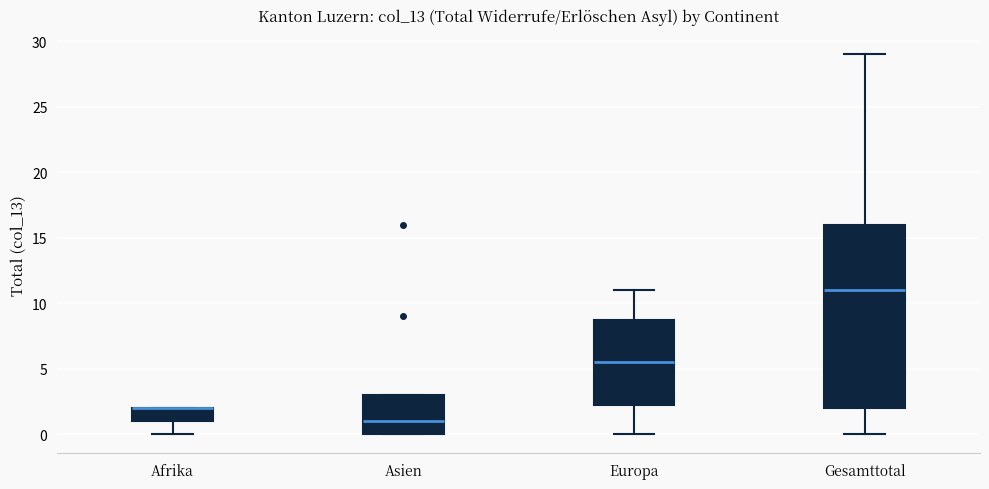

Reading left to right, read every box against the y-axis: the position of its median line, the range the box covers, and the ends of its whiskers. The values are not printed on the chart, so give them approximately, as read against the axis.

Afrika: median 2.0 (drawn on the box's upper edge), box 1.0 to 2.0, whiskers 0.0 to 2.0
Asien: median 1.0, box 0.0 to 3.0, whiskers 0.0 to 3.0
Europa: median 5.5, box 2.5 to 9.0, whiskers 0.0 to 11.0
Gesamttotal: median 11.0, box 2.0 to 16.0, whiskers 0.0 to 29.0